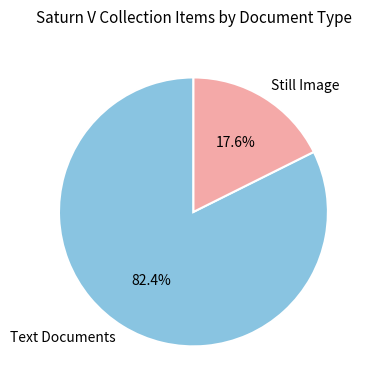

Count the number of slices in the pie.

2